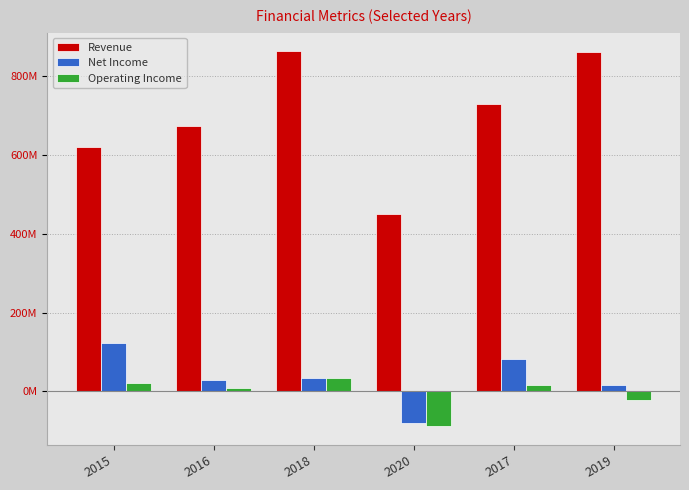

Does the chart contain any negative values?

Yes